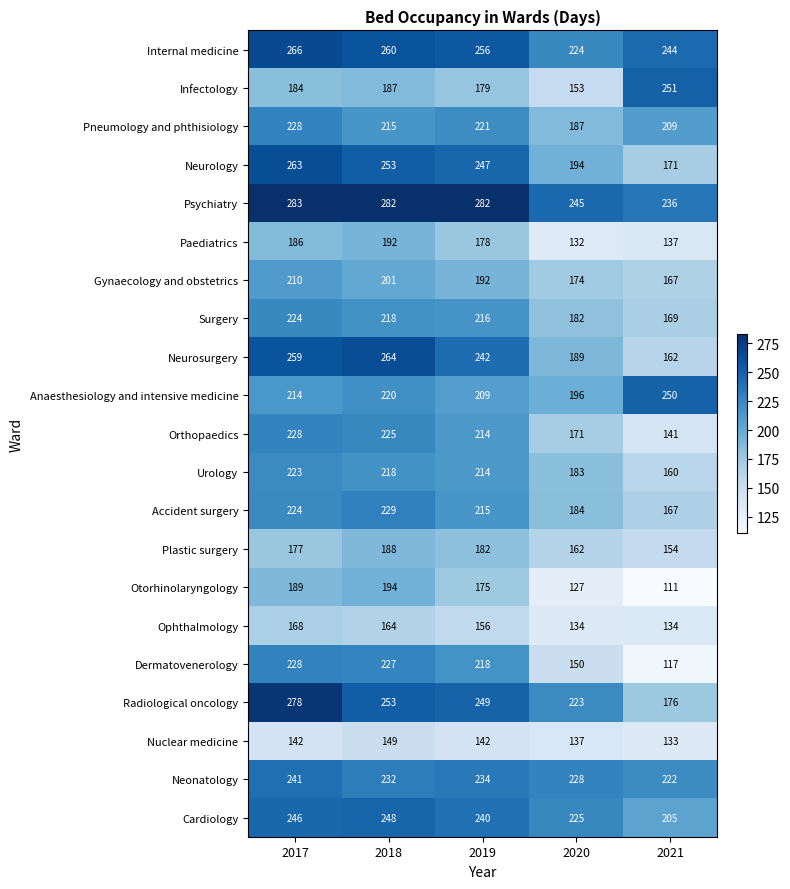

True or false: Internal medicine has a value of 101 at 2021.

False